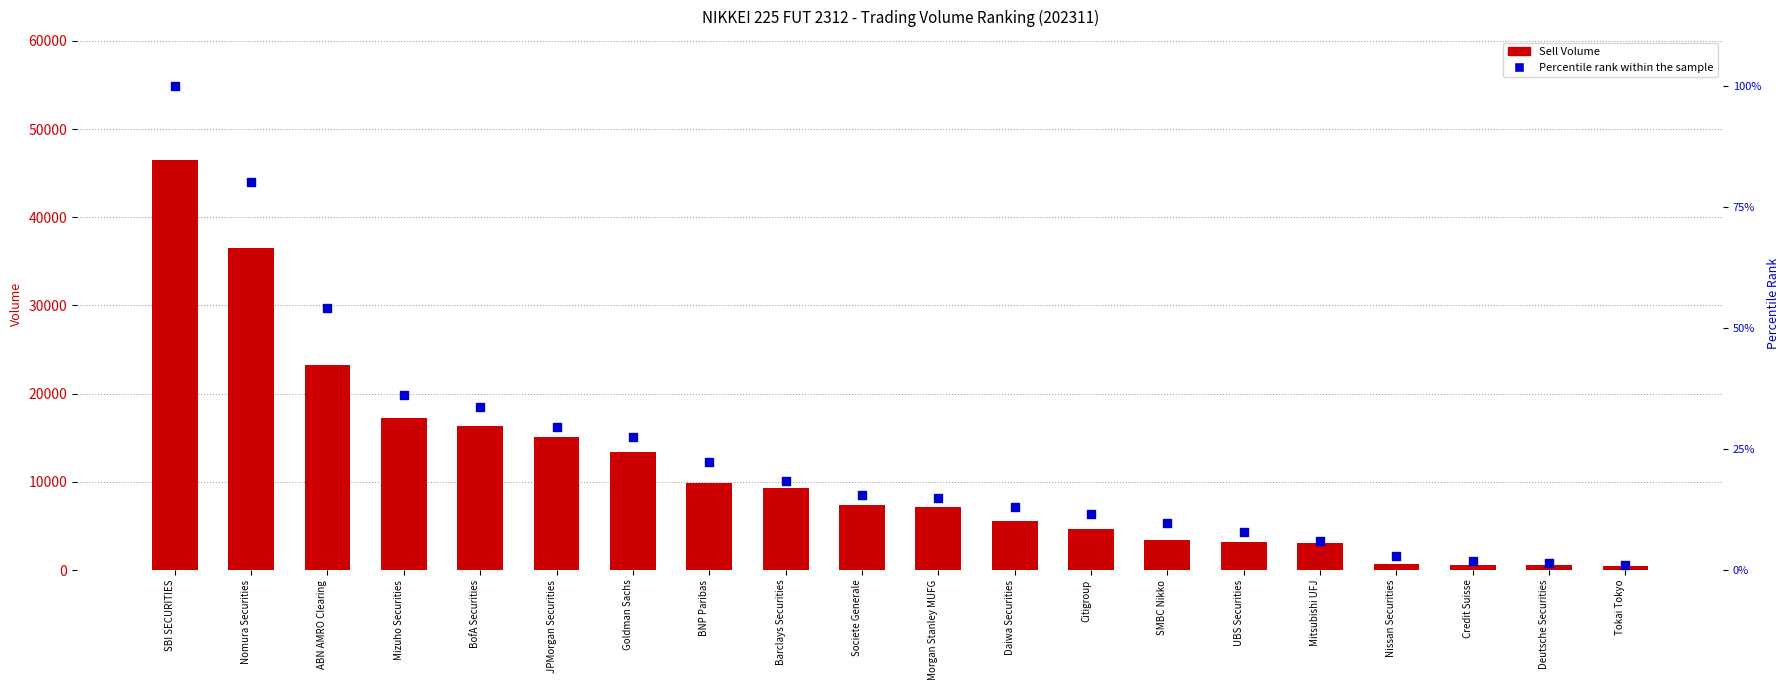

Is the value of Percentile rank within the sample at Mizuho Securities greater than the value of Sell Volume at Daiwa Securities?

No